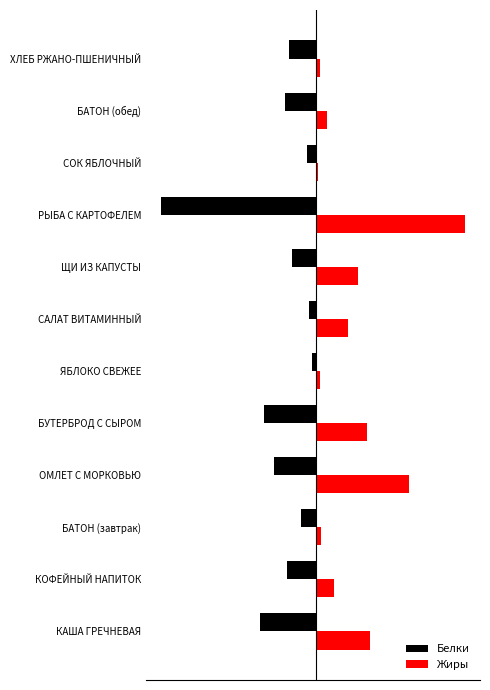

What is the value of the Жиры bar at the 11th from the left?

3.1